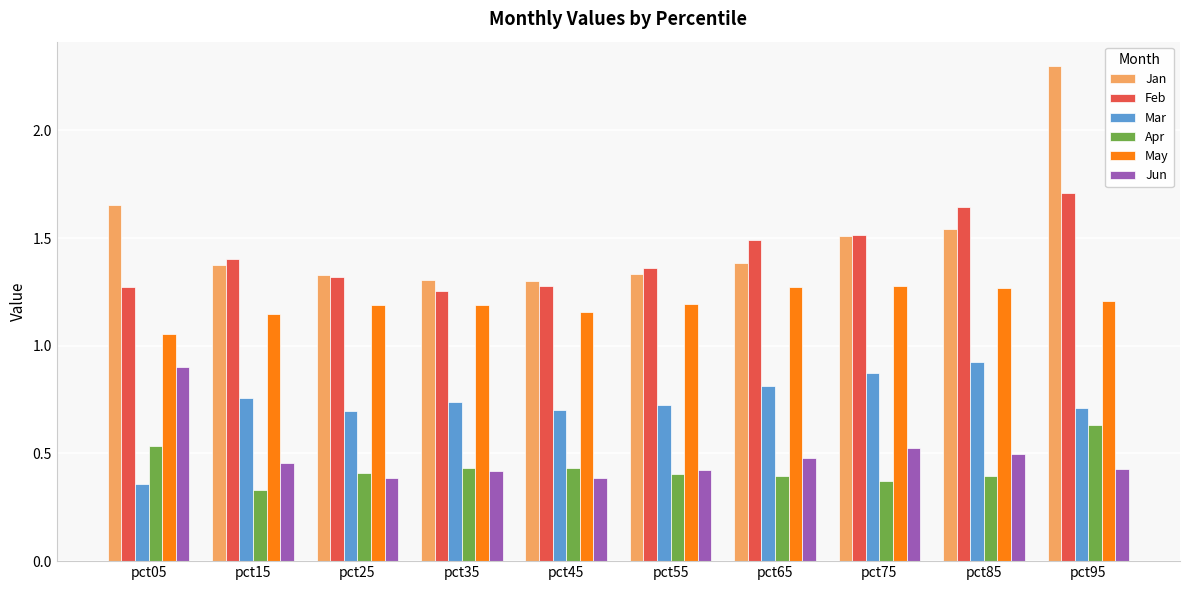

True or false: Jun has a value of 0.4 at pct45.

True